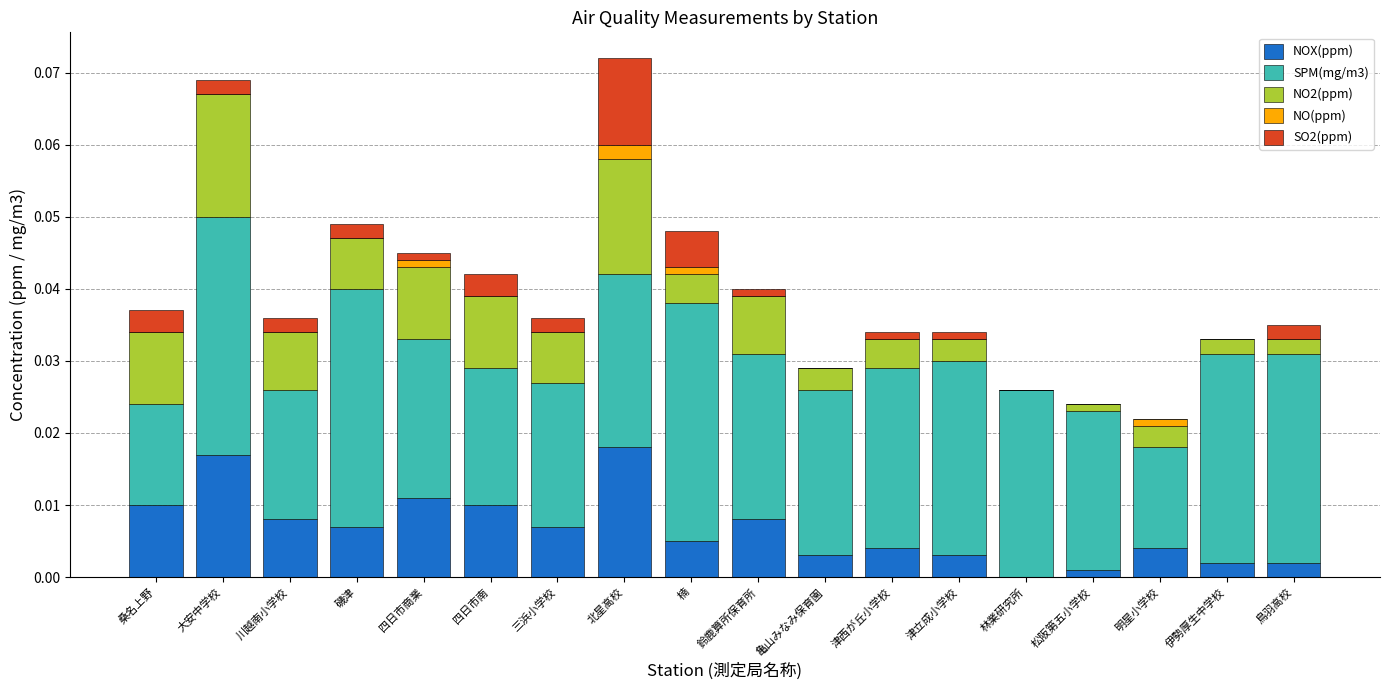

What are all the series names shown in the legend?

NOX(ppm), SPM(mg/m3), NO2(ppm), NO(ppm), SO2(ppm)